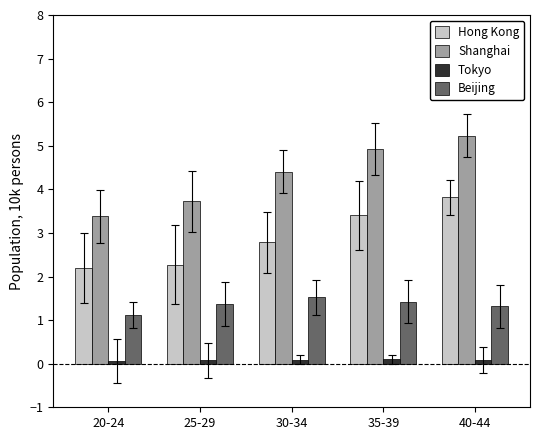

Reading left to right, what are all the values shown in this chart?

Hong Kong: 2.2	2.3	2.8	3.4	3.8
Shanghai: 3.4	3.7	4.4	4.9	5.2
Tokyo: 0.1	0.1	0.1	0.1	0.1
Beijing: 1.1	1.4	1.5	1.4	1.3